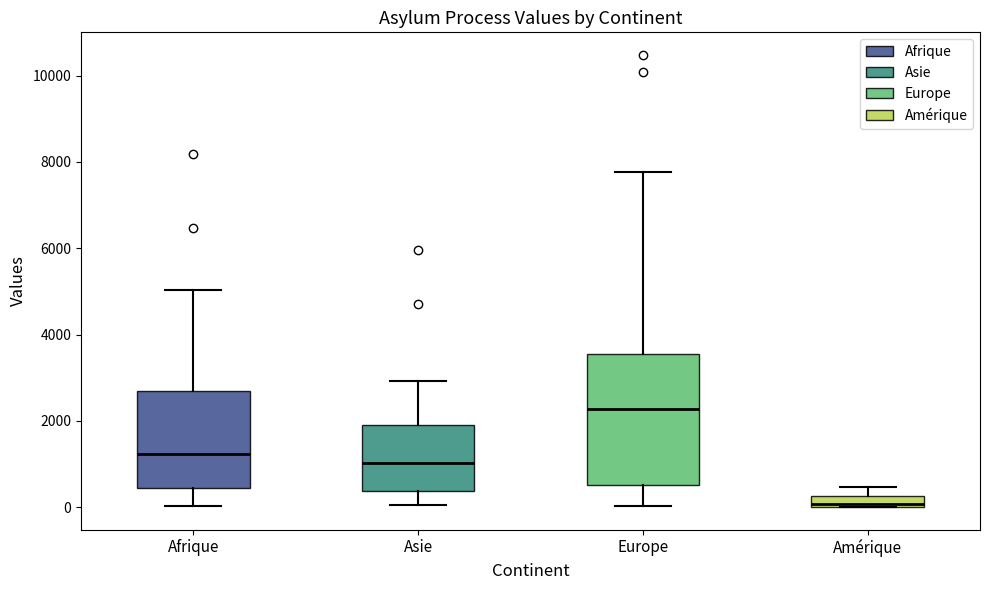

Which box has the lowest median line?

Amérique